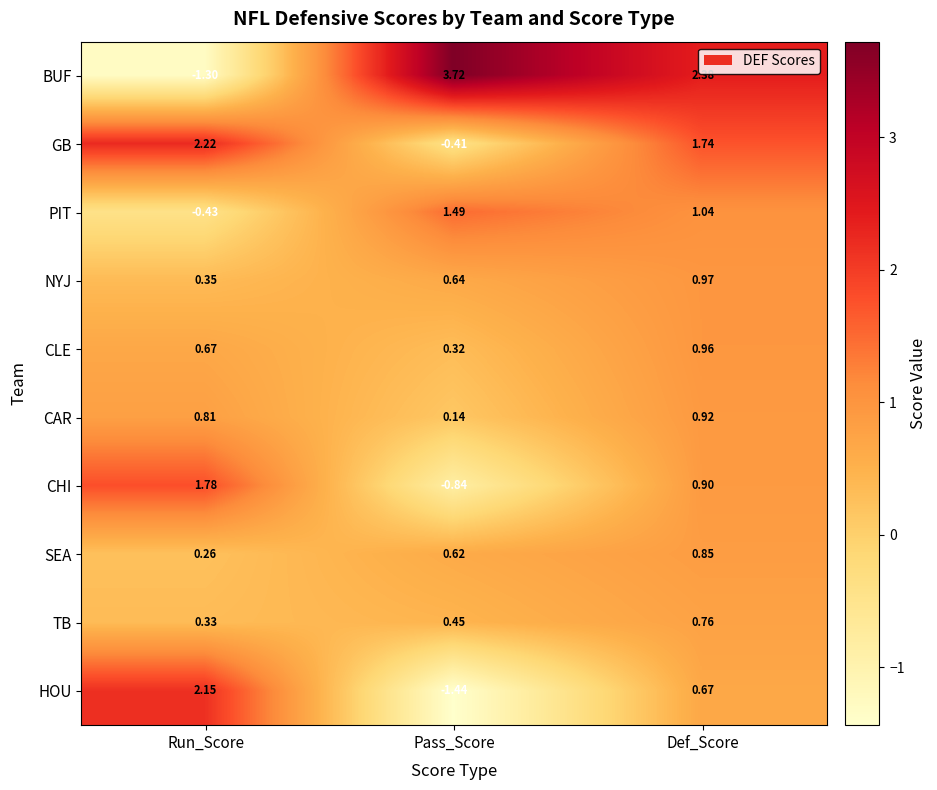

Which series has the widest spread of values?

BUF